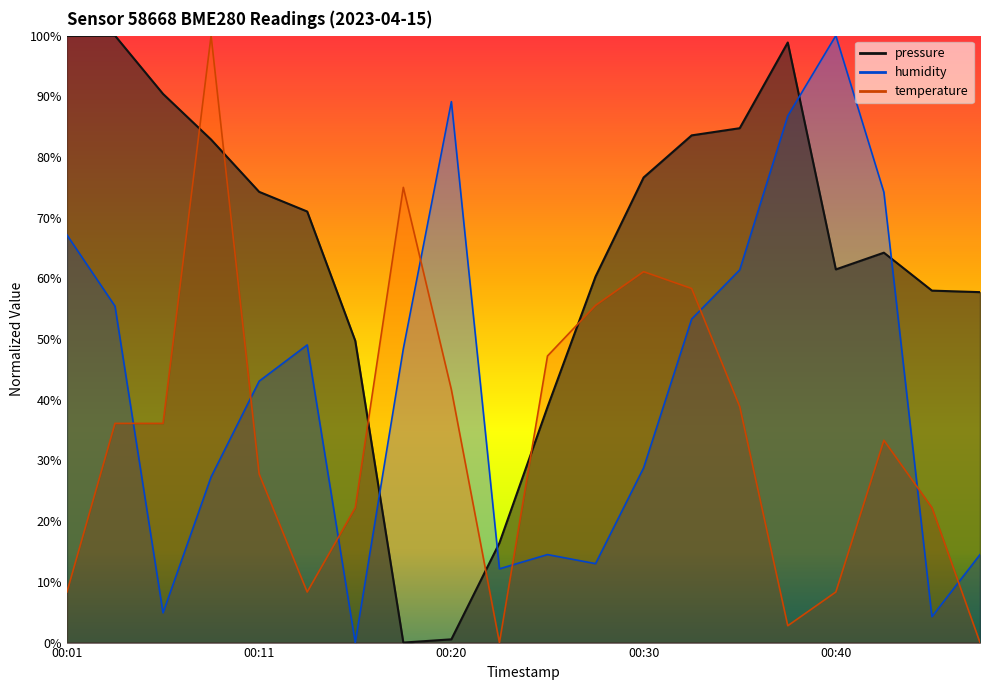

At which category does humidity reach its first local peak?

00:13